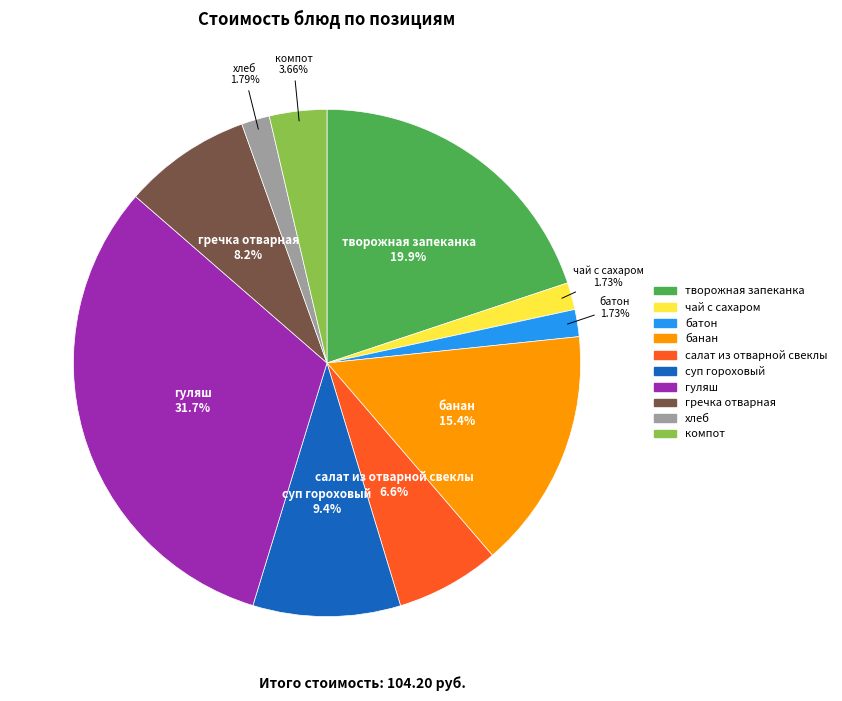

What is the ratio of the value at батон to the value at салат из отварной свеклы?

0.3